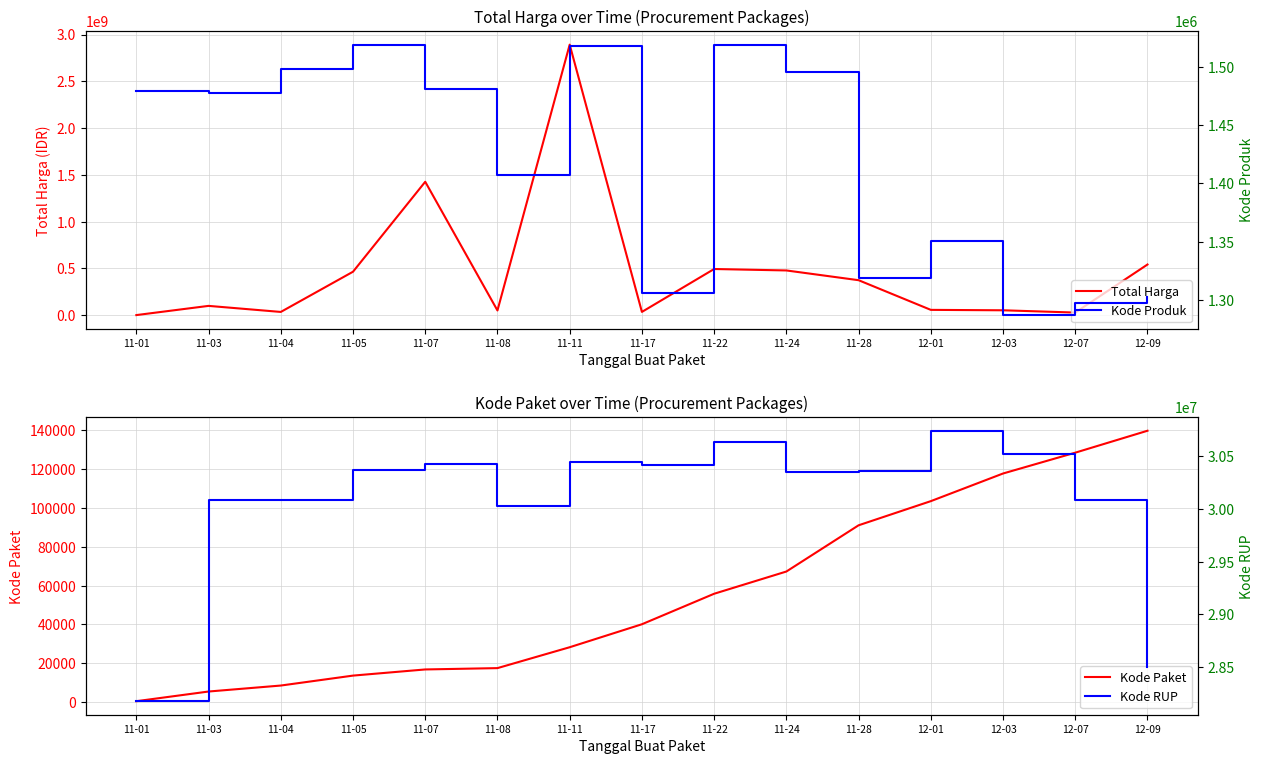

What is the difference between the Kode Paket values at 11-17 and 11-24?

27167